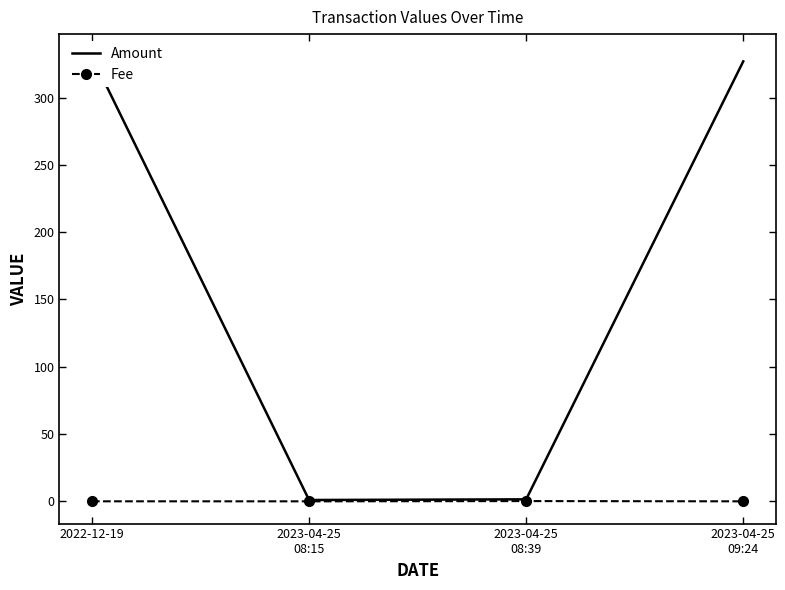

Reading left to right, list all the values displayed in this chart.

Amount: 330.7	1.0	1.5	327.0
Fee: 0.0	0.0	0.2	0.0